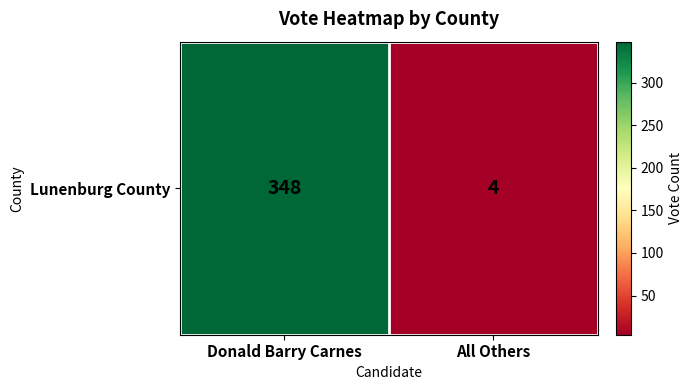

List the labels in order of value, largest first.

Donald Barry Carnes, All Others